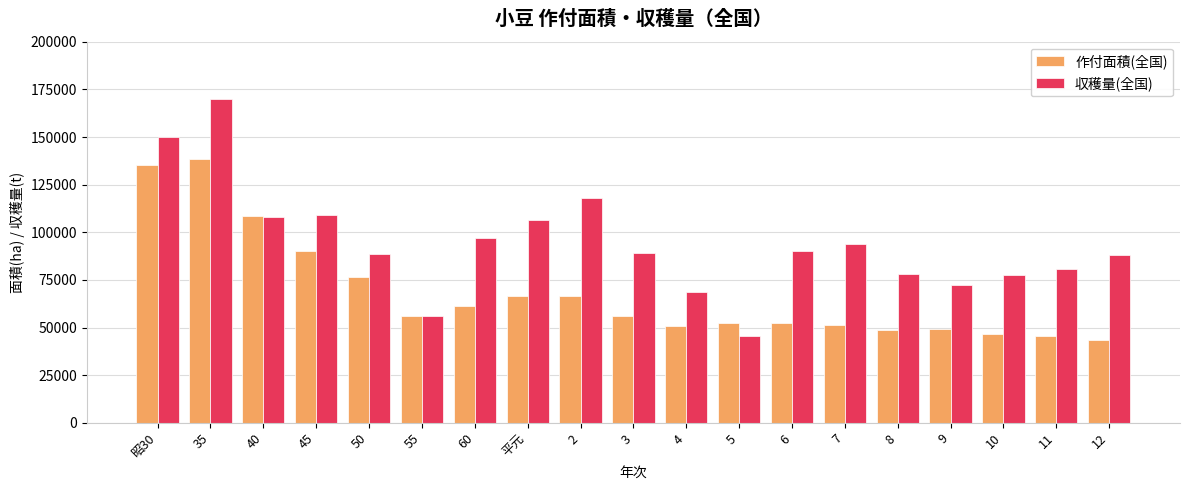

Rank the series by their maximum value, from highest to lowest.

収穫量(全国), 作付面積(全国)